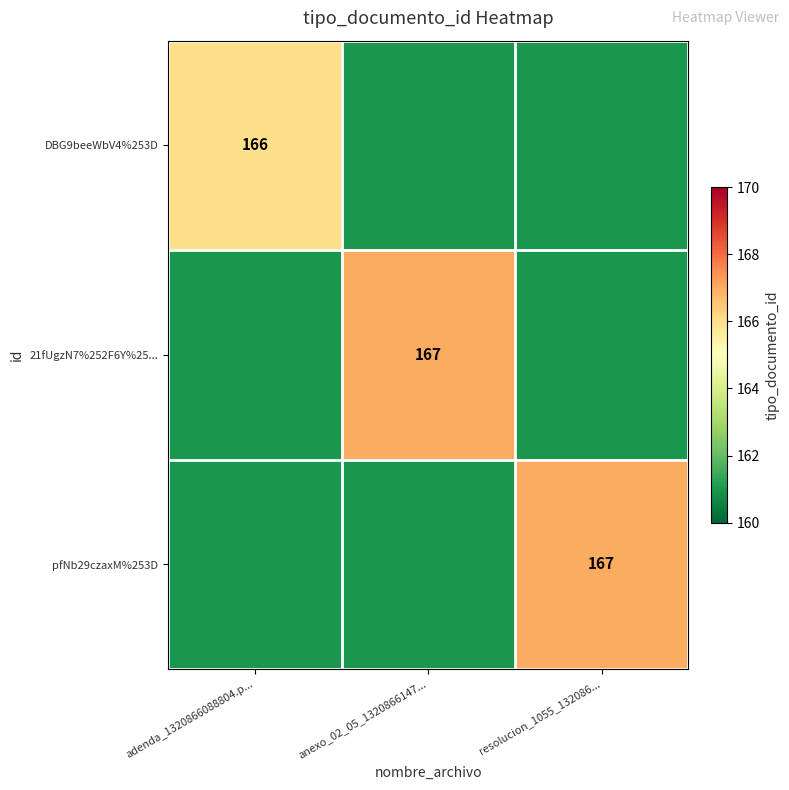

The value of pfNb29czaxM%253D at resolucion_1055_132086... is 57. True or false?

False